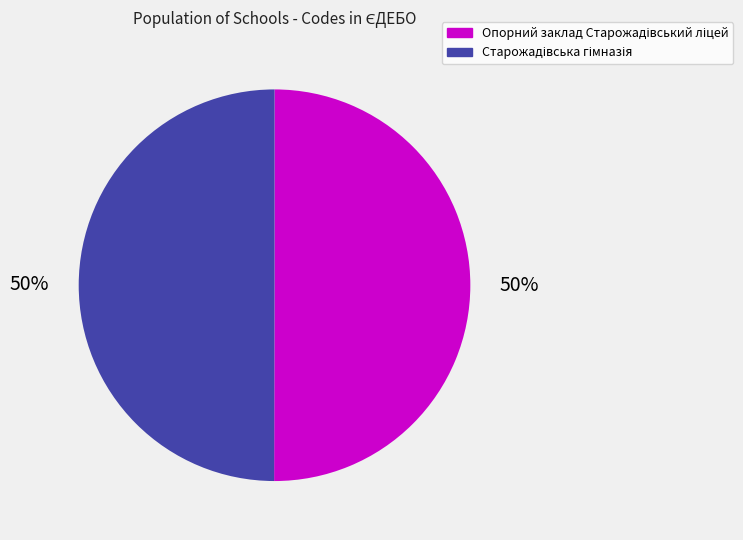

To the nearest percent, what is the average slice percentage?

50%